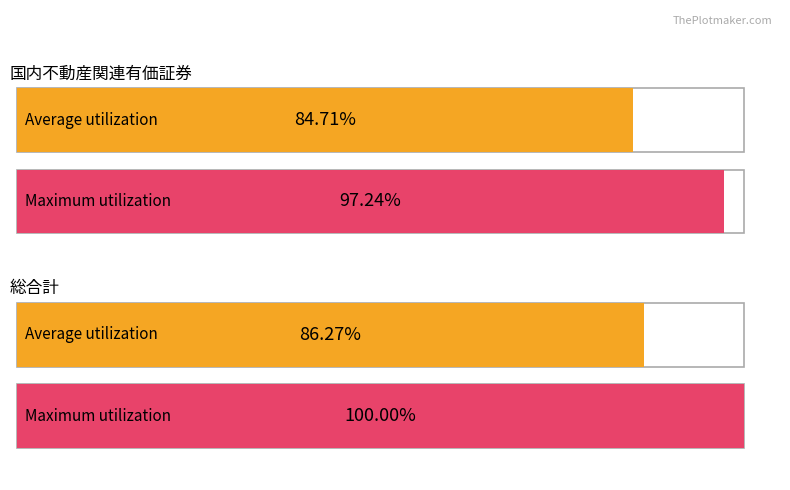

What are all the series names shown in the legend?

Average utilization, Maximum utilization